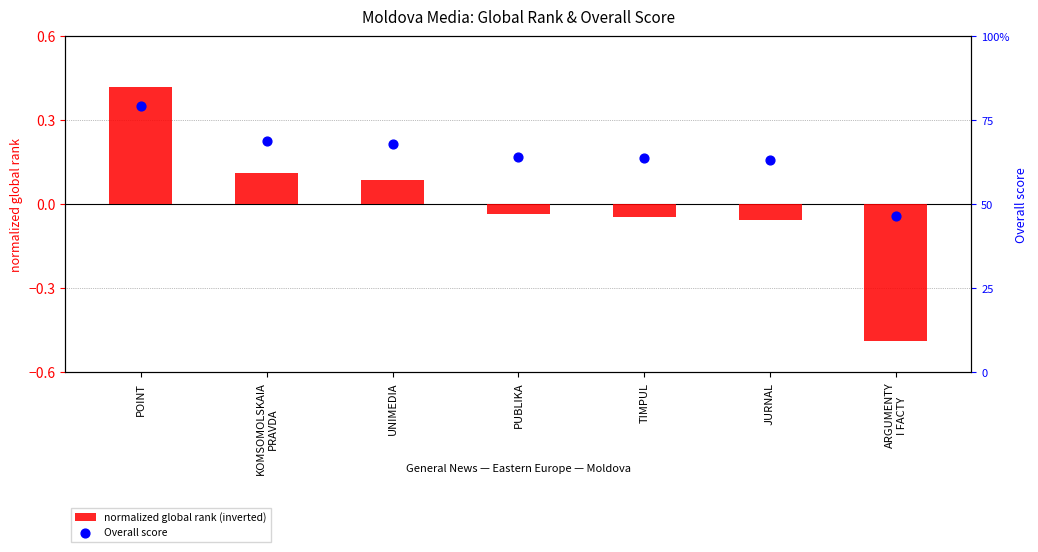

At how many categories does at least one series exceed 34?

6